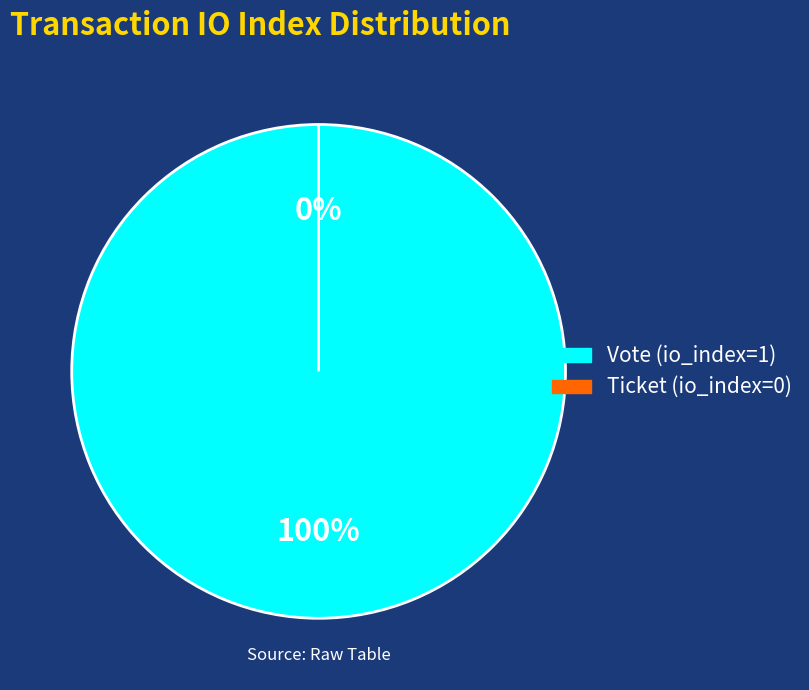

What percentage is the Vote (io_index=1) slice, to the nearest percent?

100%